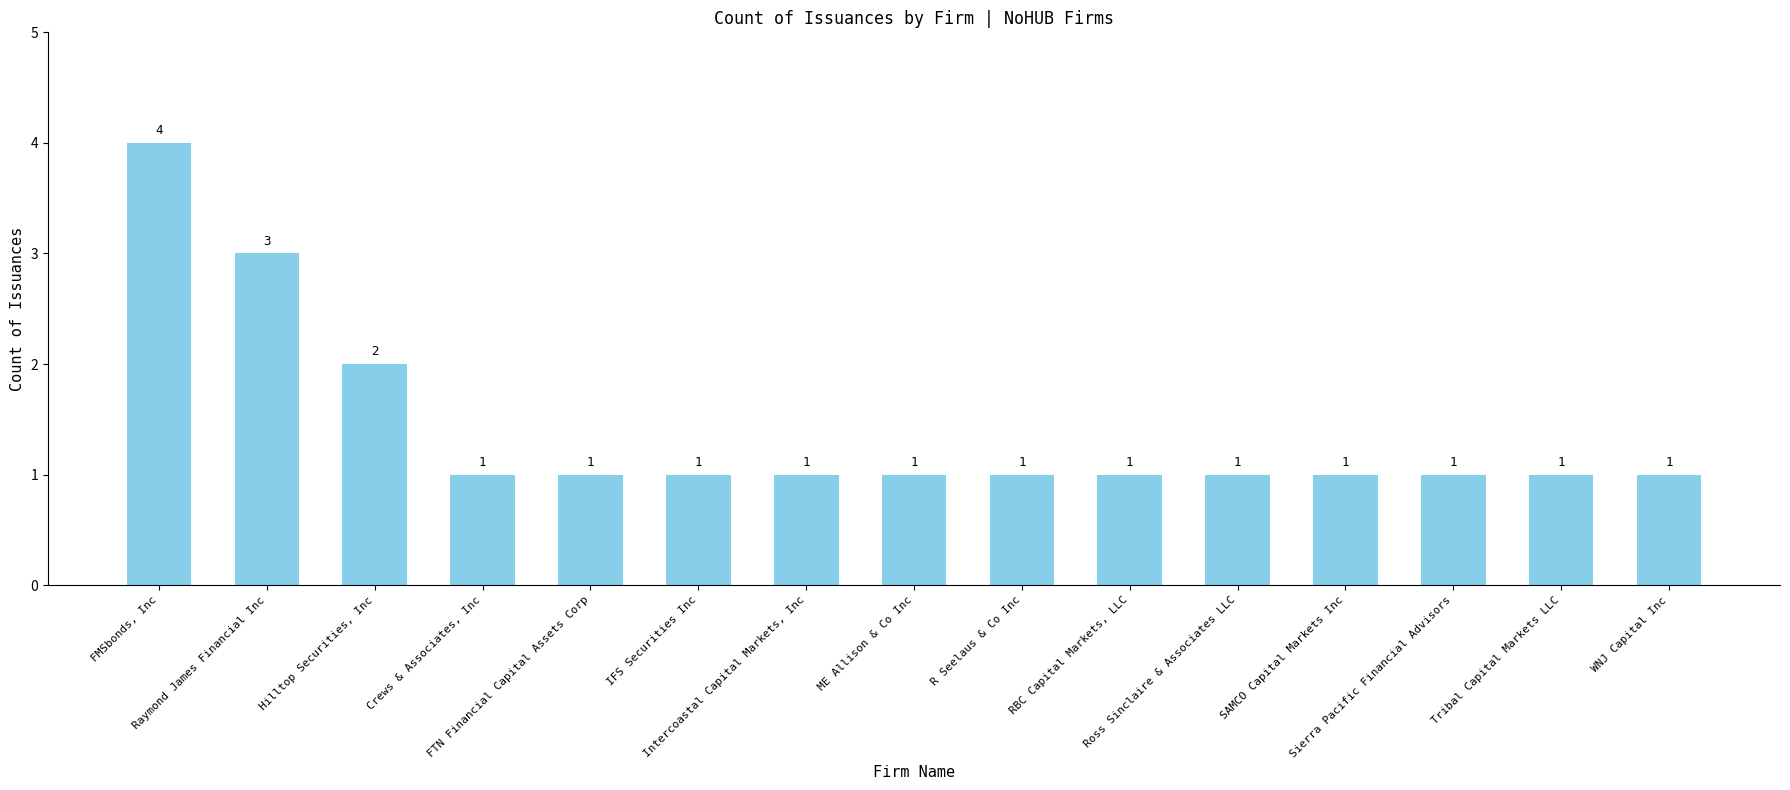

Reading right to left, transcribe all the data shown in this chart.

WNJ Capital Inc=1	Tribal Capital Markets LLC=1	Sierra Pacific Financial Advisors=1	SAMCO Capital Markets Inc=1	Ross Sinclaire & Associates LLC=1	RBC Capital Markets, LLC=1	R Seelaus & Co Inc=1	ME Allison & Co Inc=1	Intercoastal Capital Markets, Inc=1	IFS Securities Inc=1	FTN Financial Capital Assets Corp=1	Crews & Associates, Inc=1	Hilltop Securities, Inc=2	Raymond James Financial Inc=3	FMSbonds, Inc=4